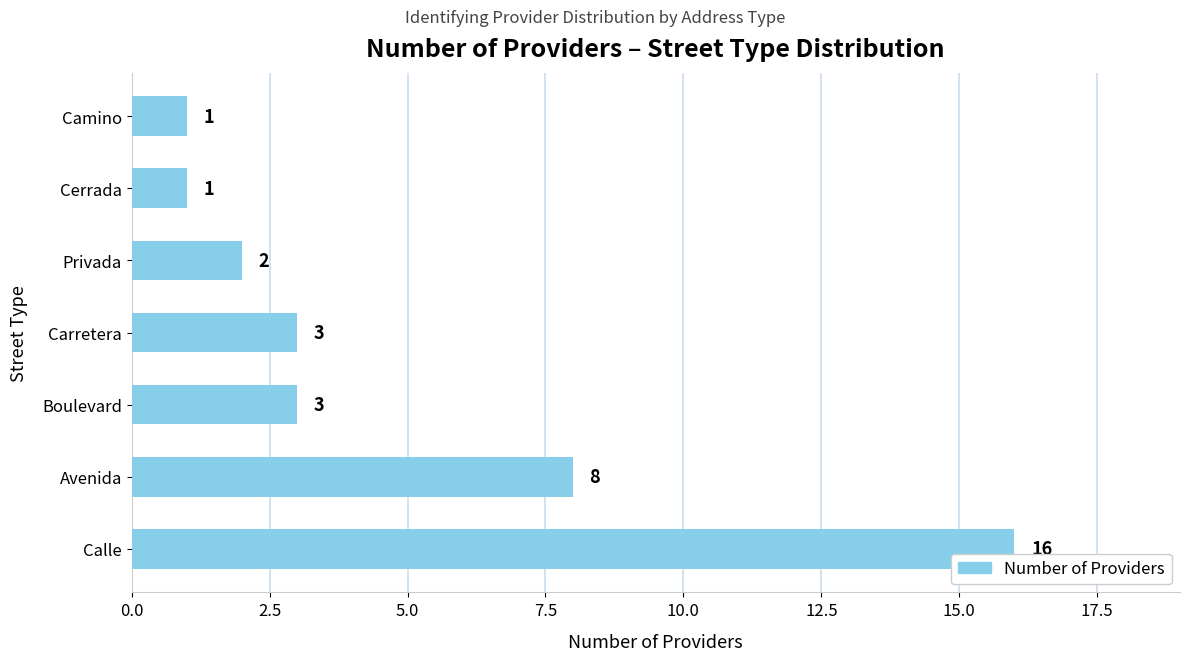

Reading bottom to top, transcribe all the data shown in this chart.

Calle=16	Avenida=8	Boulevard=3	Carretera=3	Privada=2	Cerrada=1	Camino=1